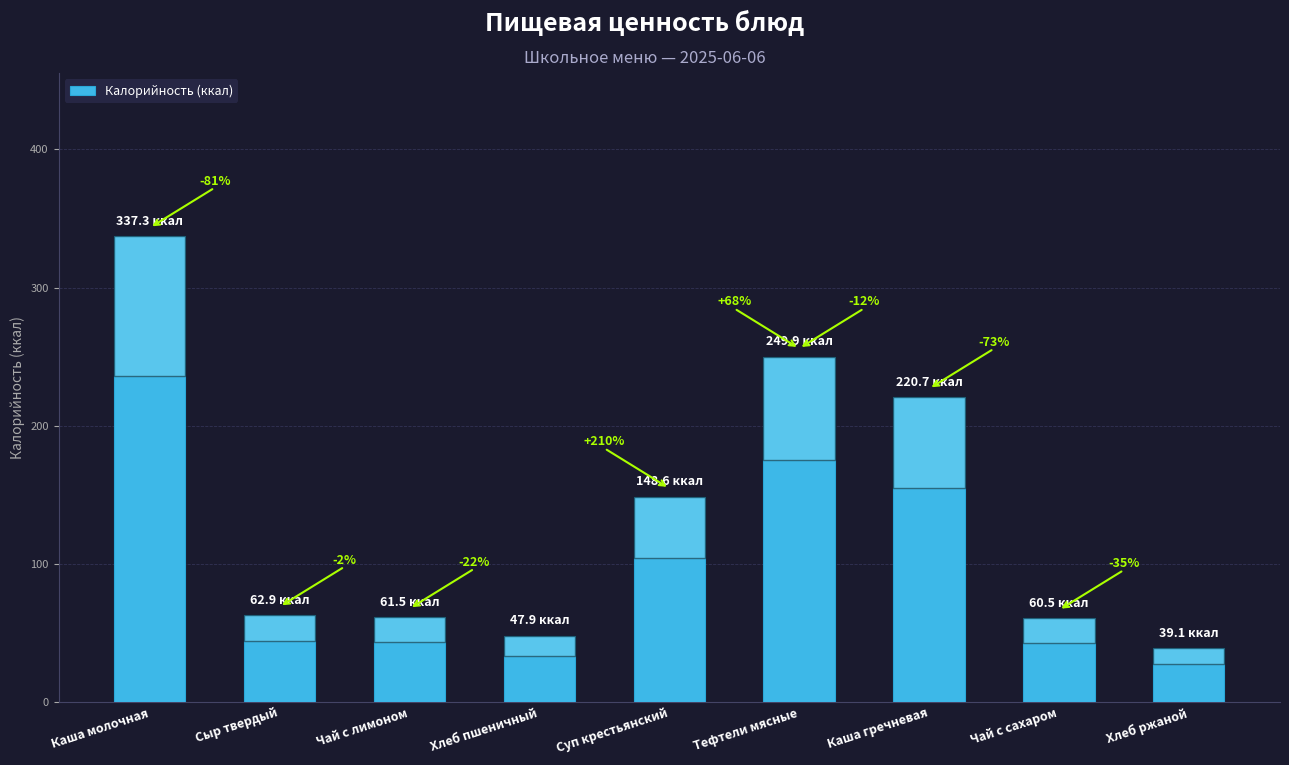

Does the chart contain any negative values?

No